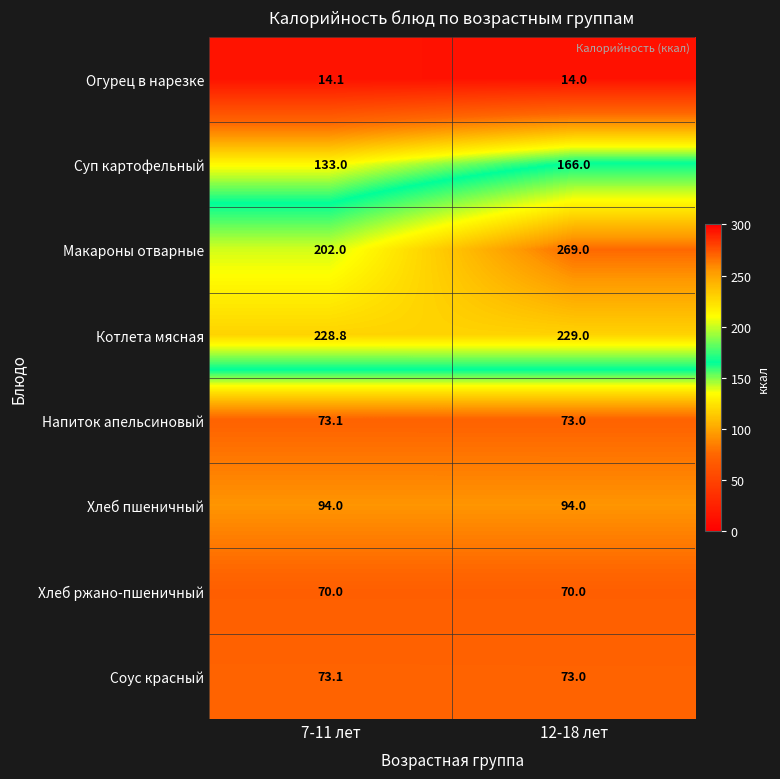

Reading left to right, list all the values displayed in this chart.

Огурец в нарезке: 14.1	14.0
Суп картофельный: 133.0	166.0
Макароны отварные: 202.0	269.0
Котлета мясная: 228.8	229.0
Напиток апельсиновый: 73.1	73.0
Хлеб пшеничный: 94.0	94.0
Хлеб ржано-пшеничный: 70.0	70.0
Соус красный: 73.1	73.0